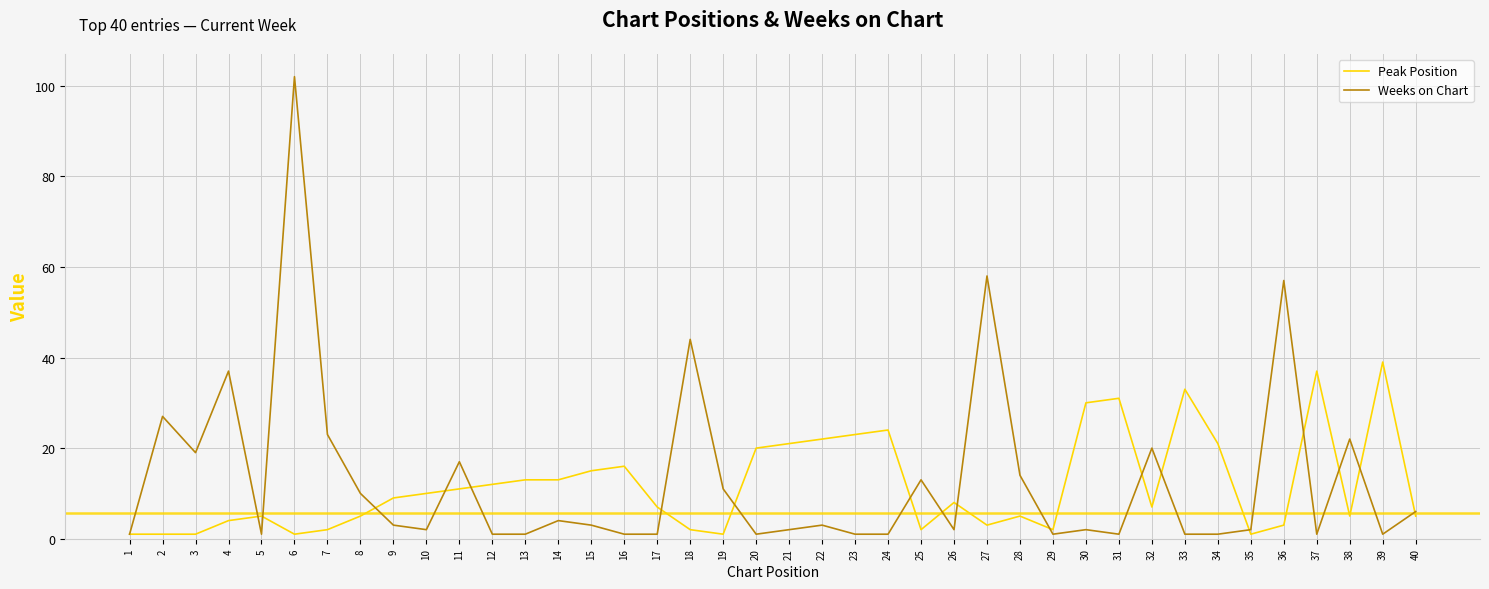

What value does the Weeks on Chart series have at 24?

1